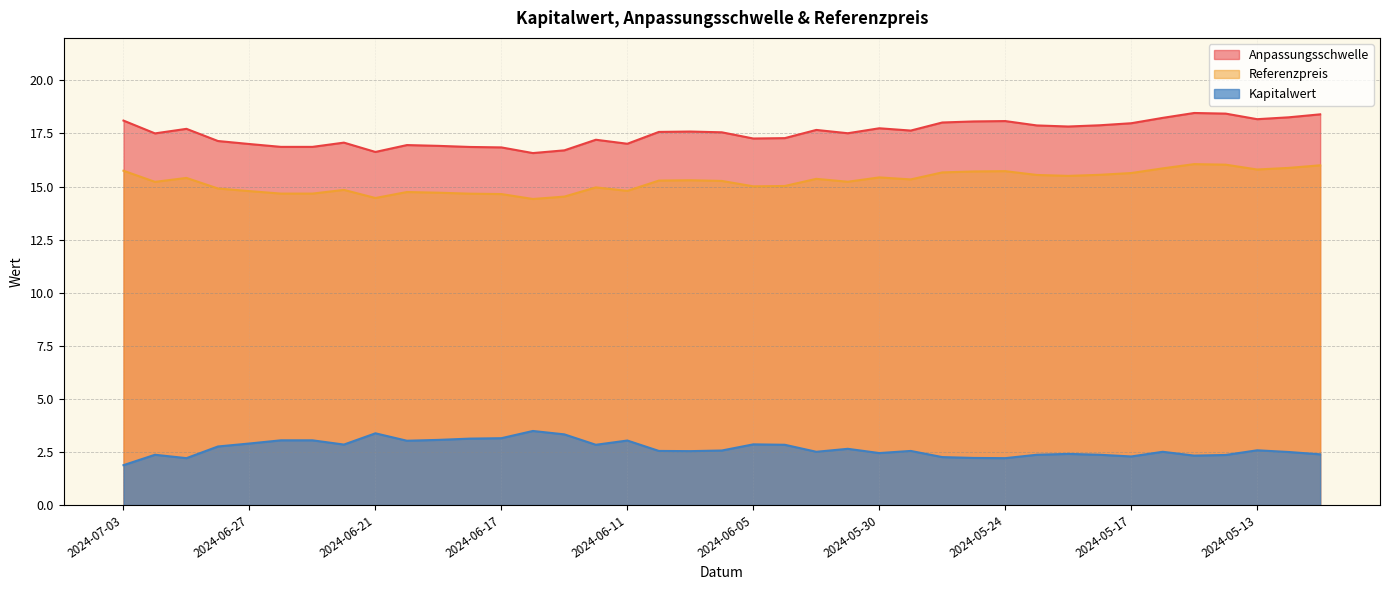

Rank the series at 2024-05-28 from highest to lowest value.

Anpassungsschwelle, Referenzpreis, Kapitalwert